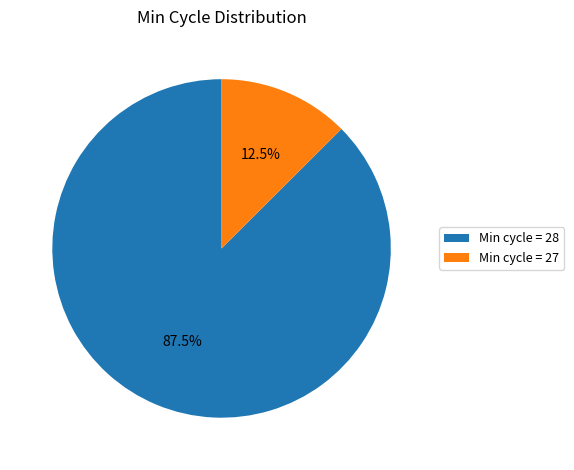

Between Min cycle = 27 and Min cycle = 28, which is larger?

Min cycle = 28